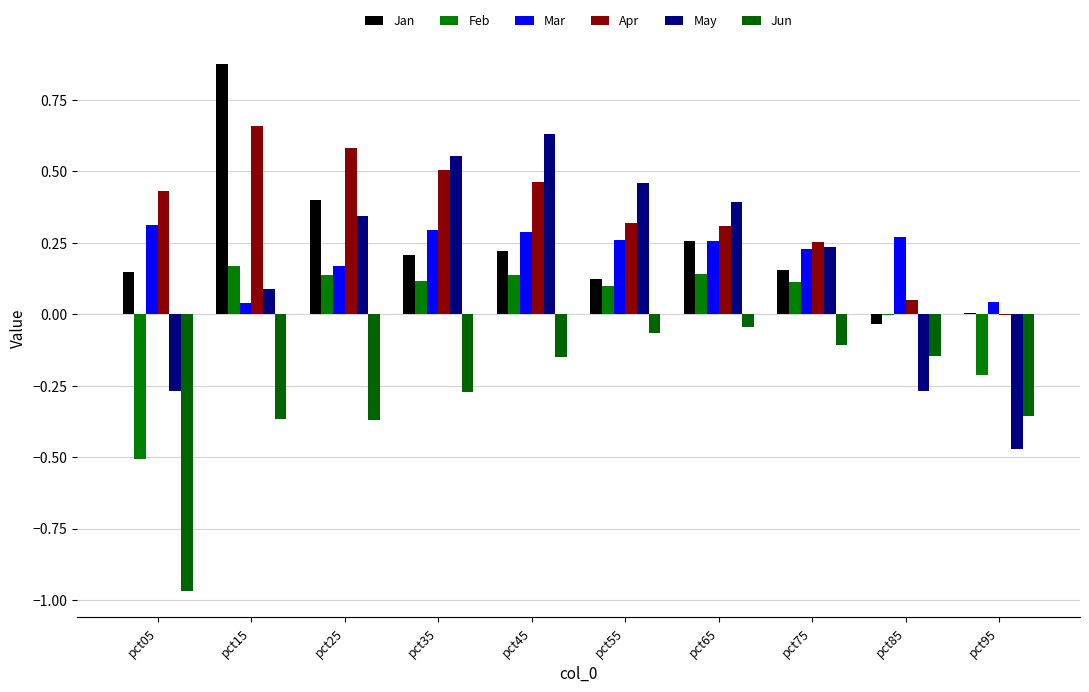

Which series changed the most between pct35 and pct85?

May